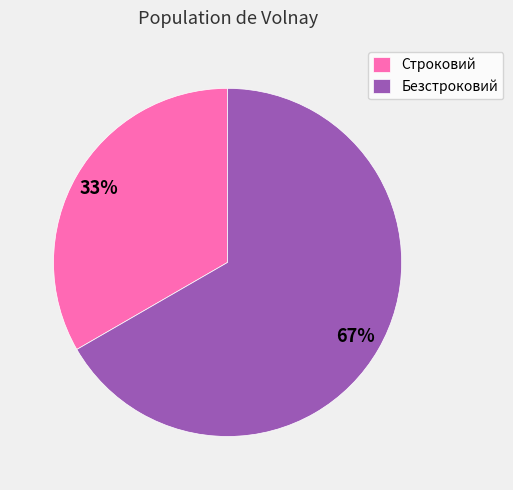

Combined, do Безстроковий and Строковий account for over 50%?

Yes